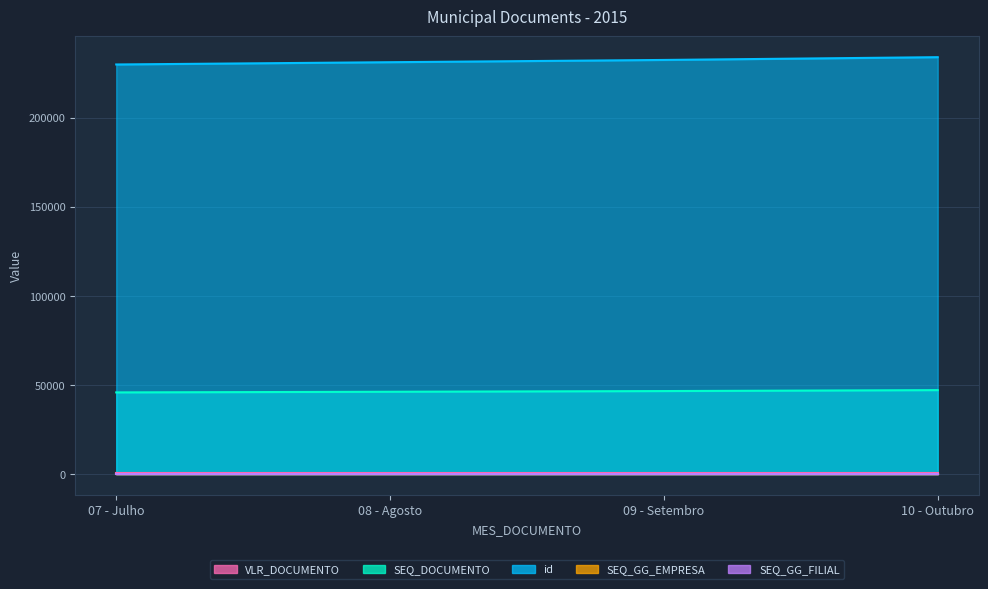

Reading right to left, transcribe all the data shown in this chart.

VLR_DOCUMENTO: 700	700	700	700
SEQ_DOCUMENTO: 47141	46612	46220	45859
id: 234065	232506	231241	229967
SEQ_GG_EMPRESA: 1	1	1	1
SEQ_GG_FILIAL: 1	1	1	1